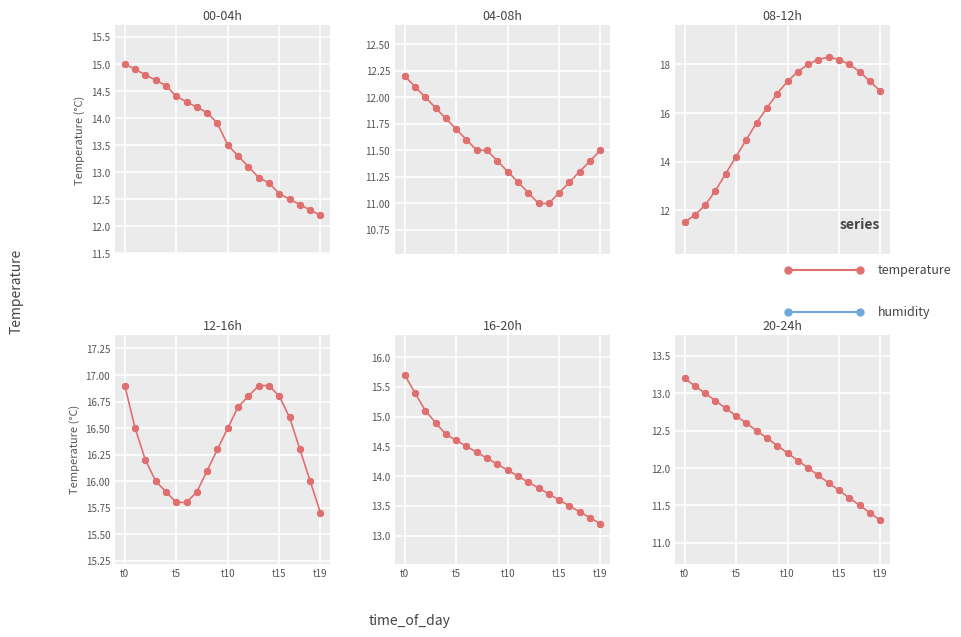

Approximately how many times larger is the value at t15 compared to 17?

1.1